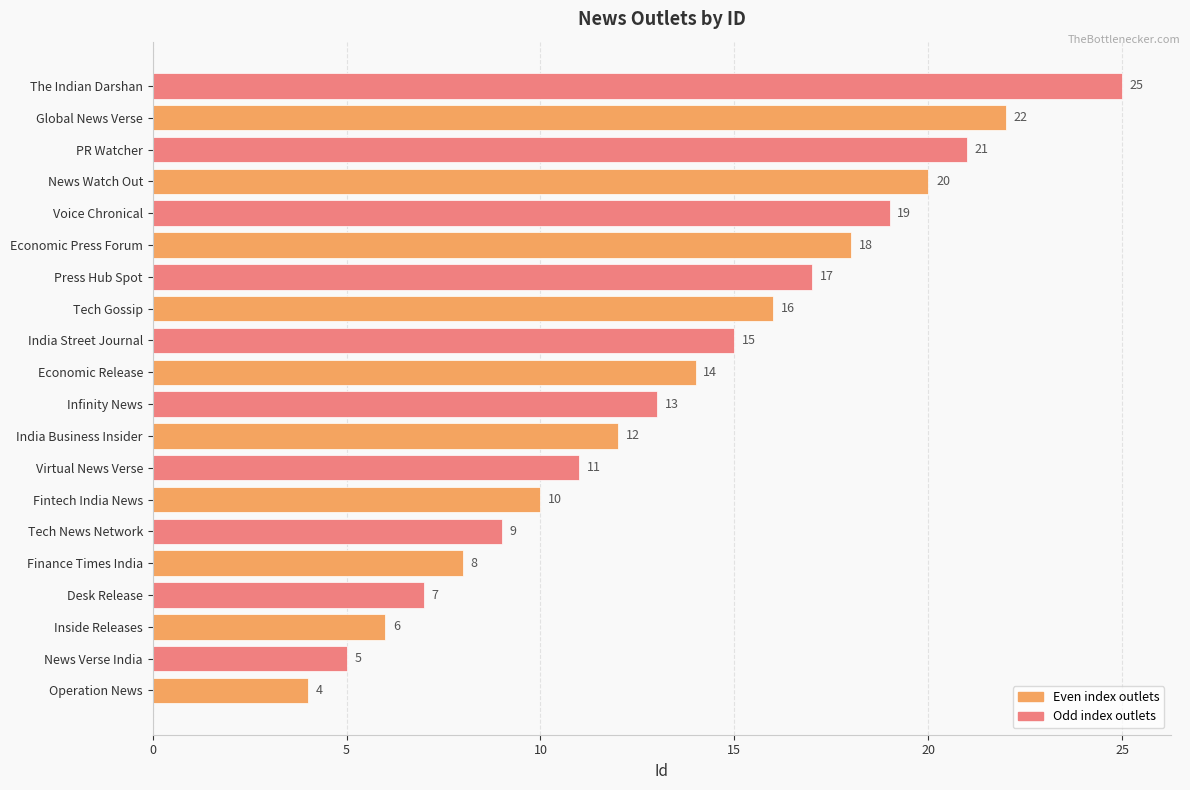

Count the number of categories in the chart.

20